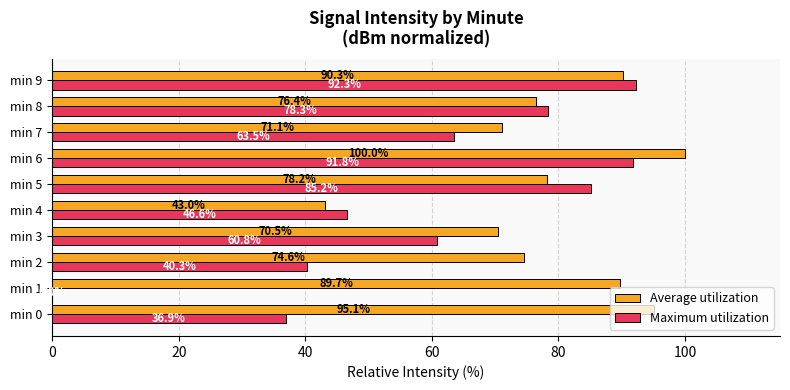

At which category is the sum across all series the highest?

min 6